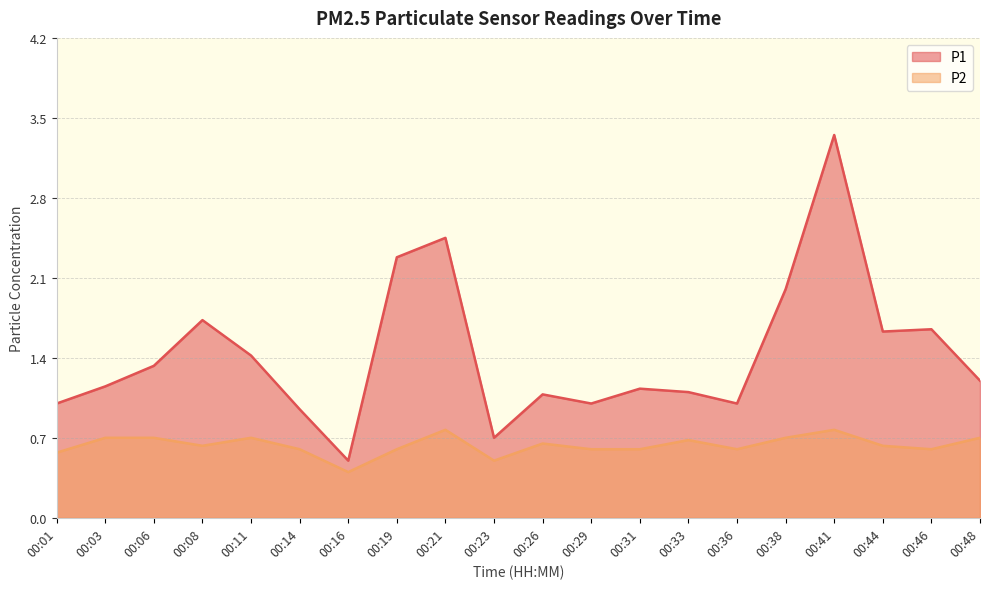

What is the sum of the P1 values at 00:19 and 00:23?

3.0